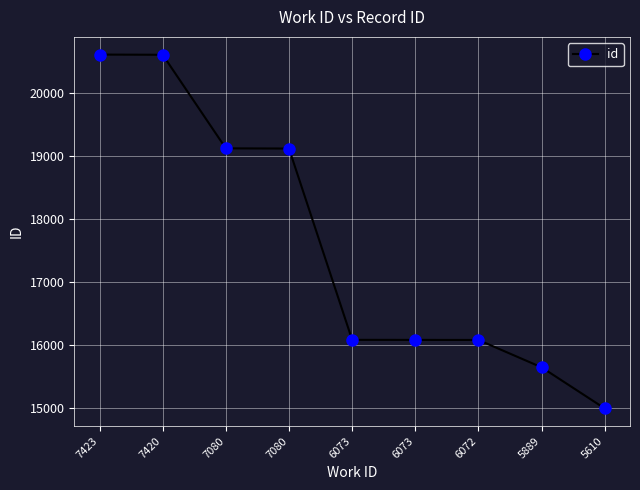

Rank the categories by value from lowest to highest.

5610, 5889, 6072, 6073, 6073, 7080, 7080, 7420, 7423